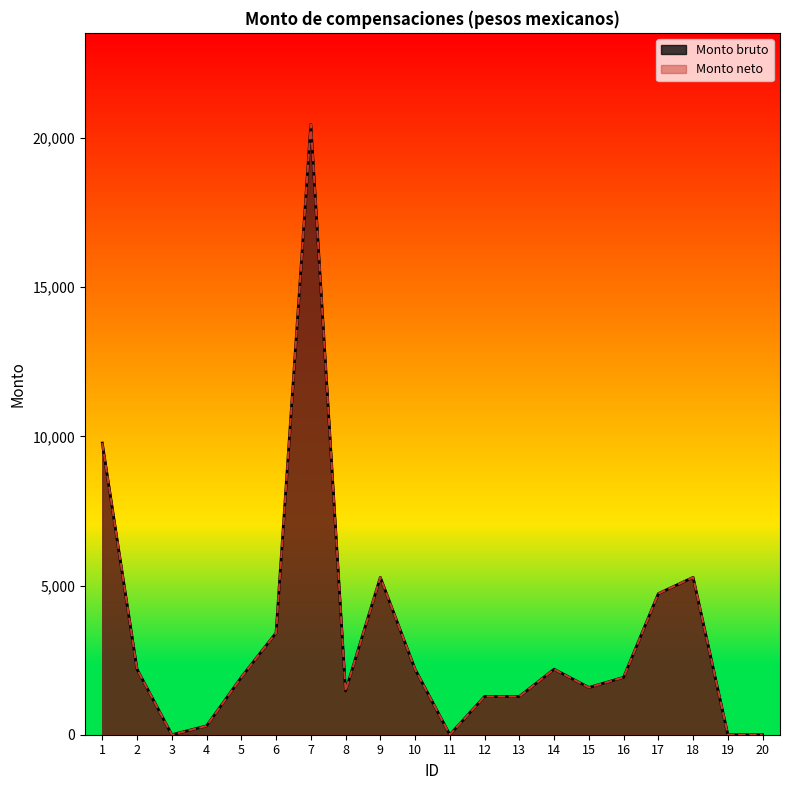

Which label corresponds to the smallest value in the chart?

3